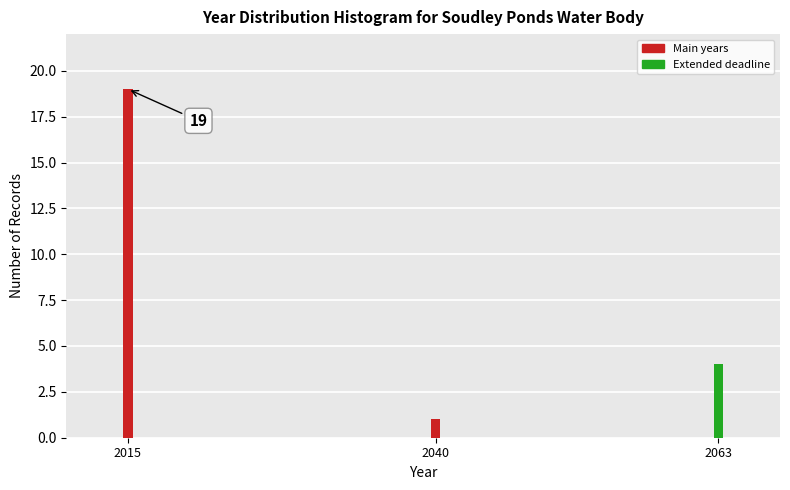

Reading left to right, extract all data points from this chart.

2015=19	2040=1	2063=4